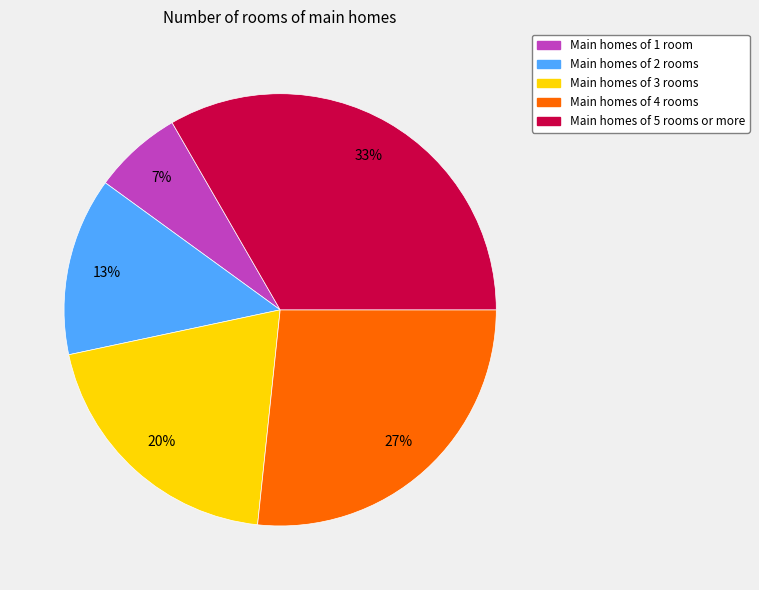

To the nearest percent, what percentage of the pie is Main homes of 4 rooms?

27%